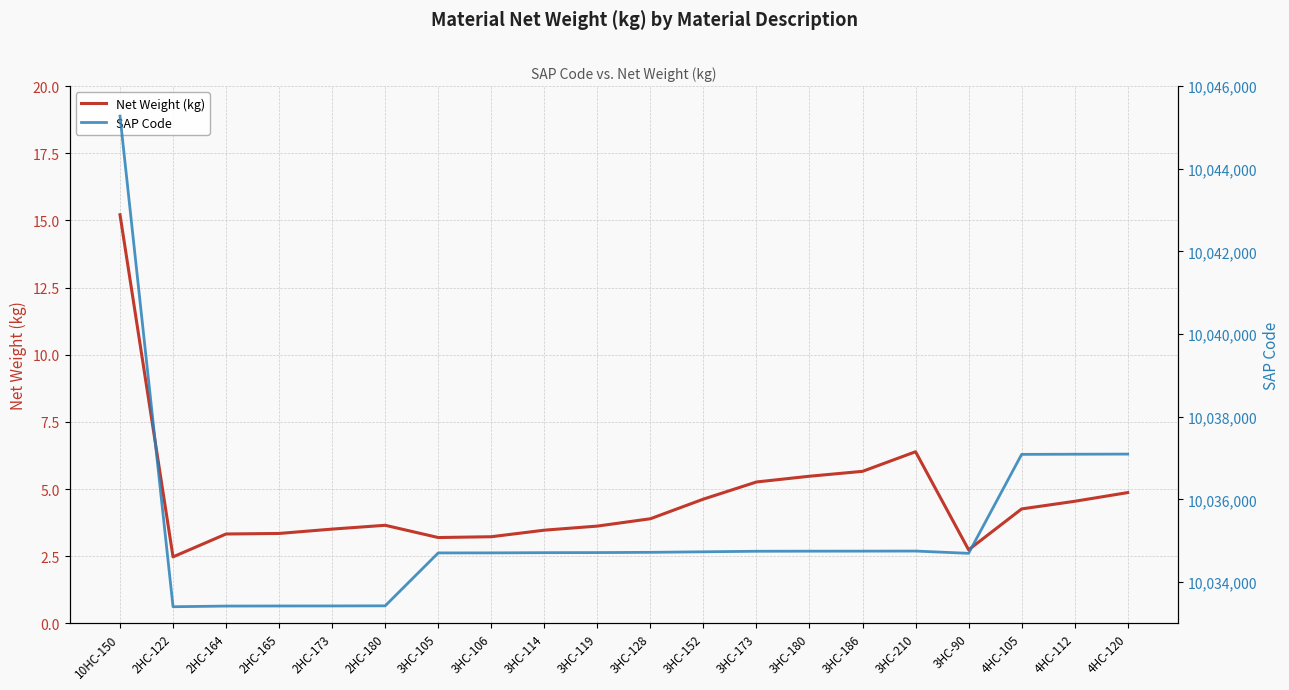

Which category has the lowest value in the SAP Code series?

2HC-122